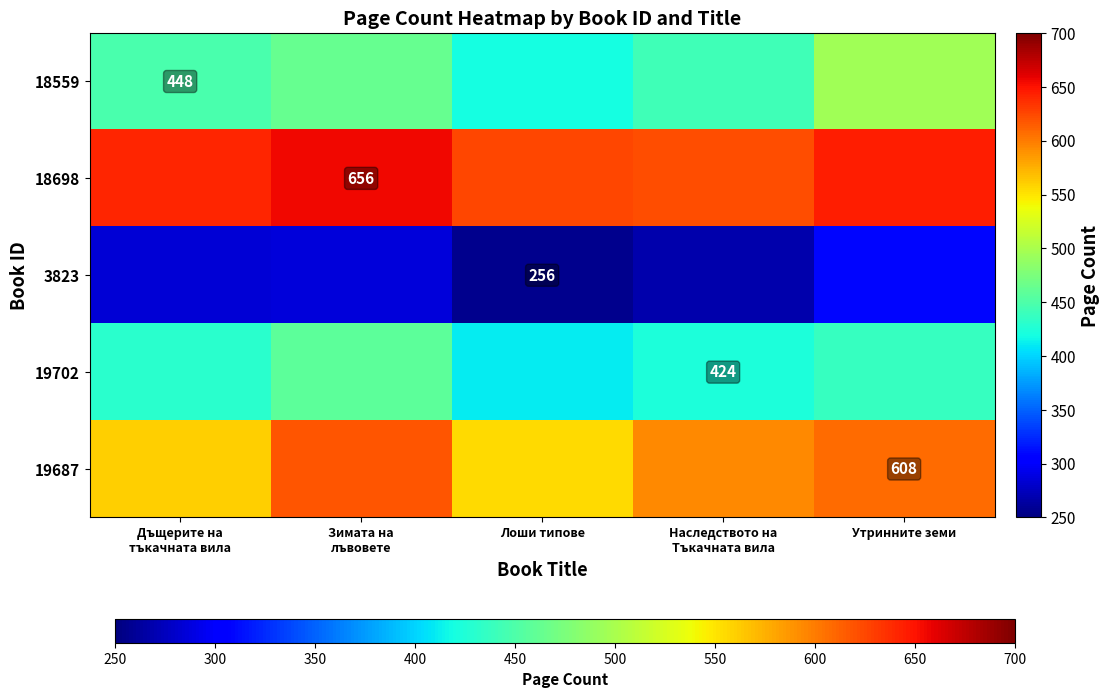

At how many categories does at least one series exceed 414?

5